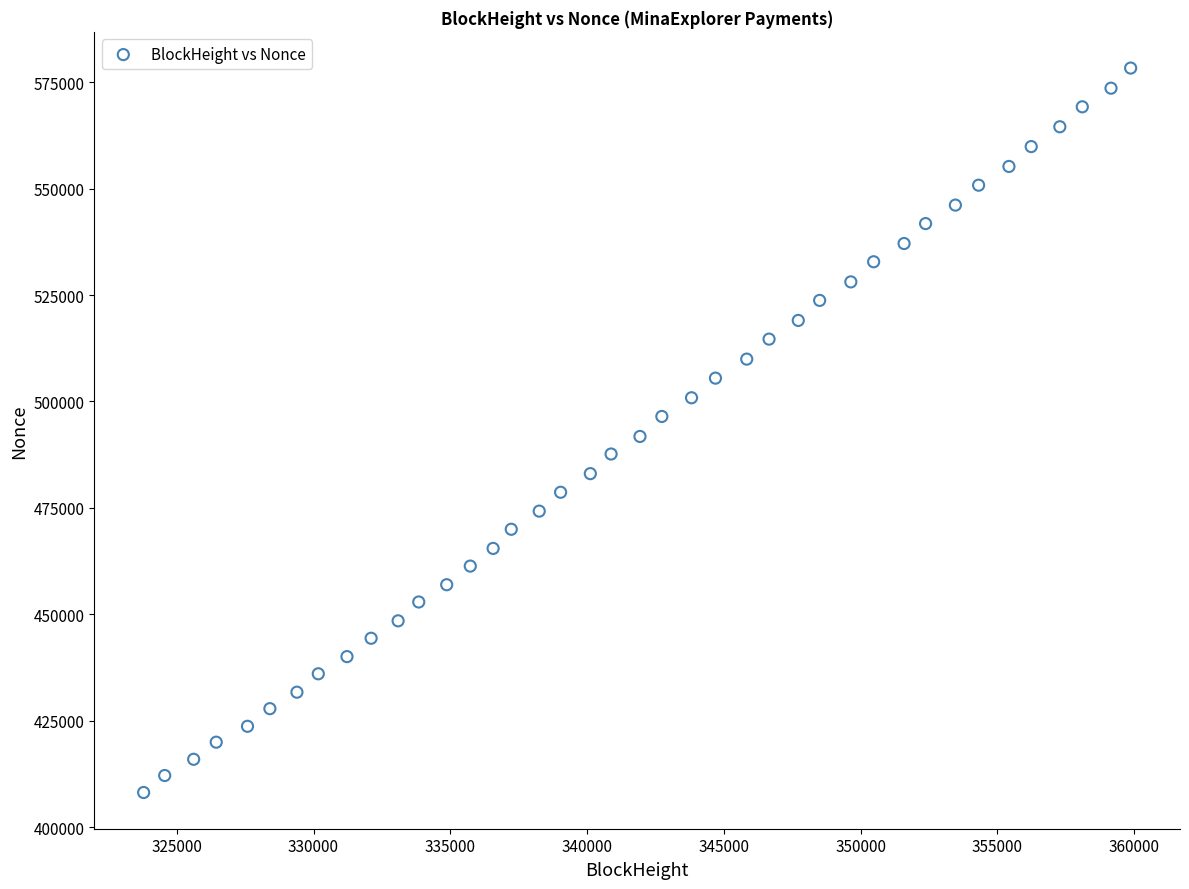

What is the range of Y values (max minus min)?

170135